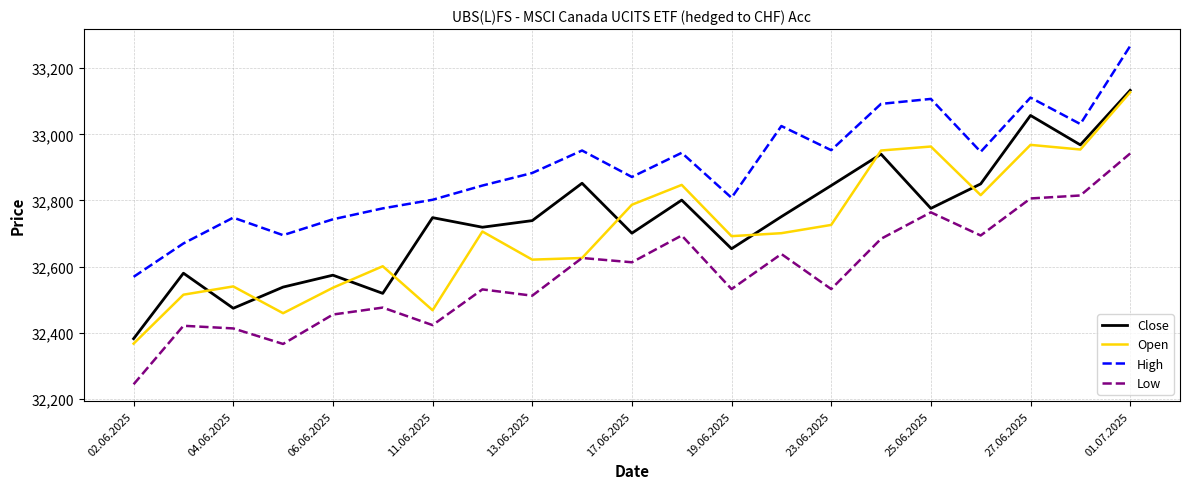

True or false: High and Low intersect in this chart.

False